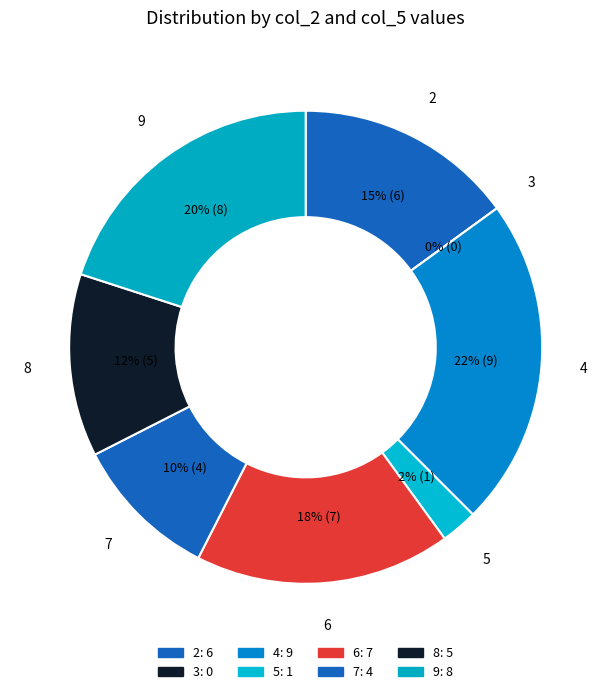

Is it true that 6 is 27% of the pie?

False